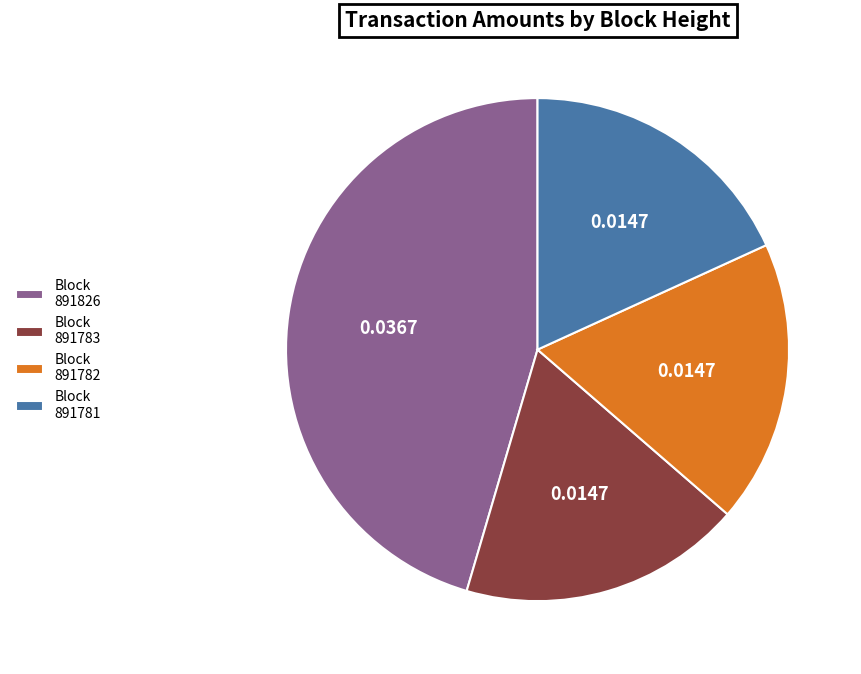

Is Block 891781 the majority of the pie?

No